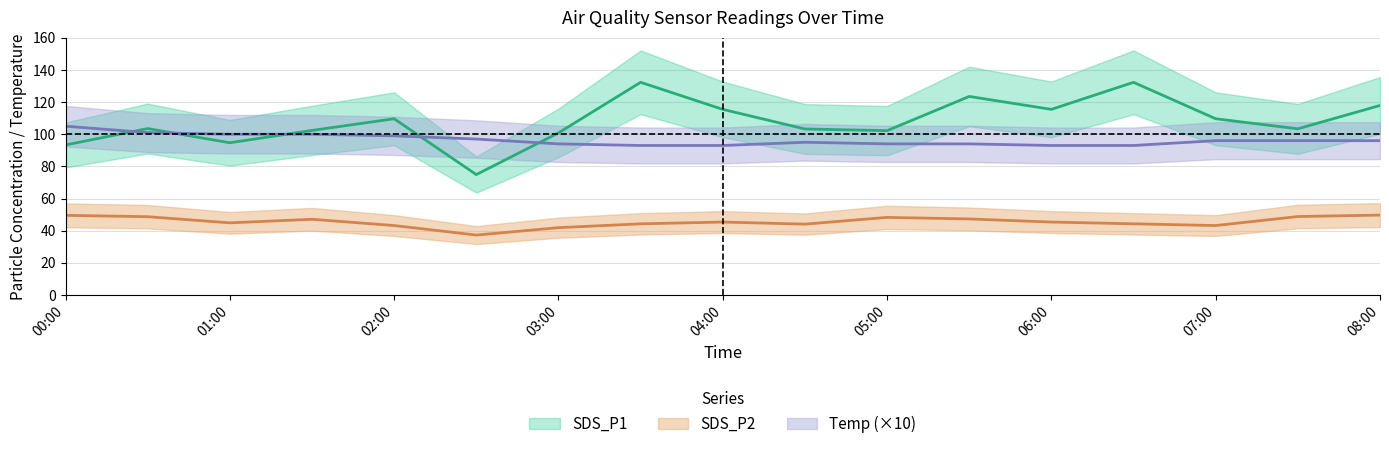

Is it true that SDS_P1 equals 143.4 at 9?

False